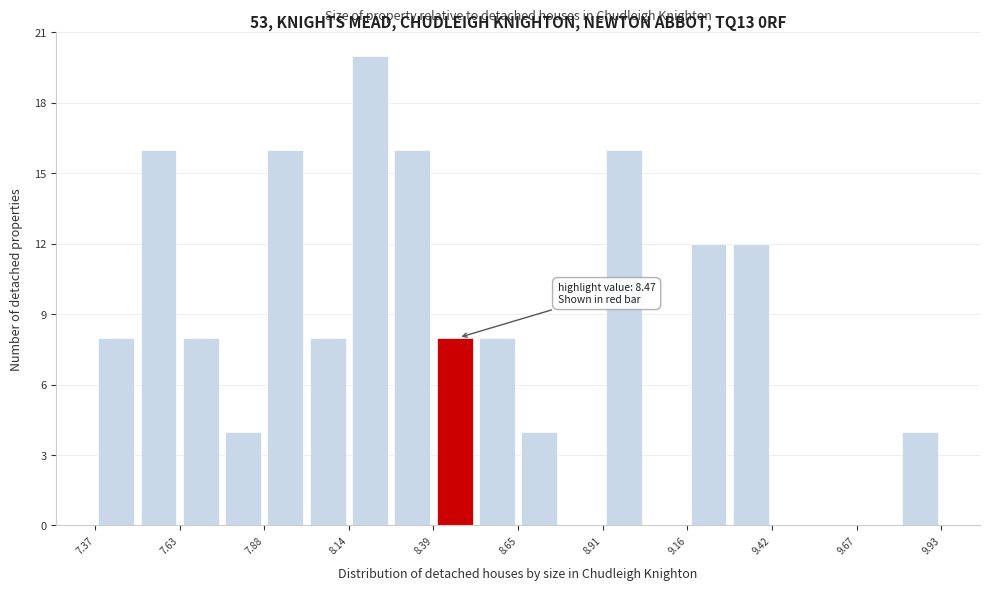

Read against the x-axis, roughly where is the centre of the tallest bar?

8.20